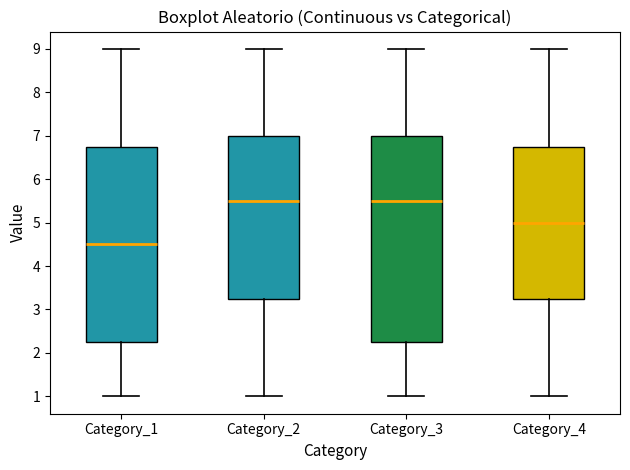

Reading left to right, read every box against the y-axis: the position of its median line, the range the box covers, and the ends of its whiskers. The values are not printed on the chart, so give them approximately, as read against the axis.

Category_1: median 4.5, box 2.3 to 6.8, whiskers 1.0 to 9.0
Category_2: median 5.5, box 3.3 to 7.0, whiskers 1.0 to 9.0
Category_3: median 5.5, box 2.3 to 7.0, whiskers 1.0 to 9.0
Category_4: median 5.0, box 3.3 to 6.8, whiskers 1.0 to 9.0